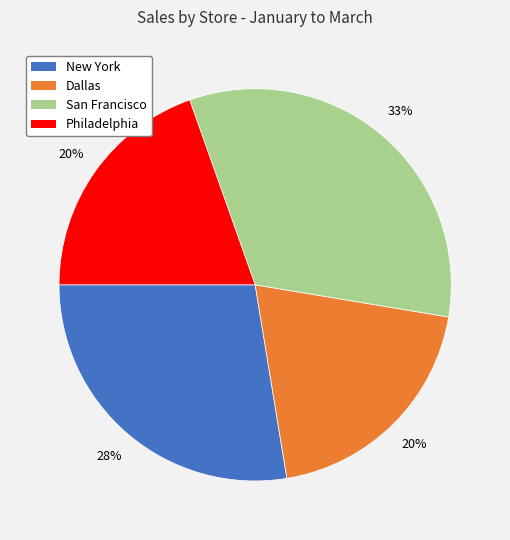

Which category has the biggest portion of the pie?

San Francisco